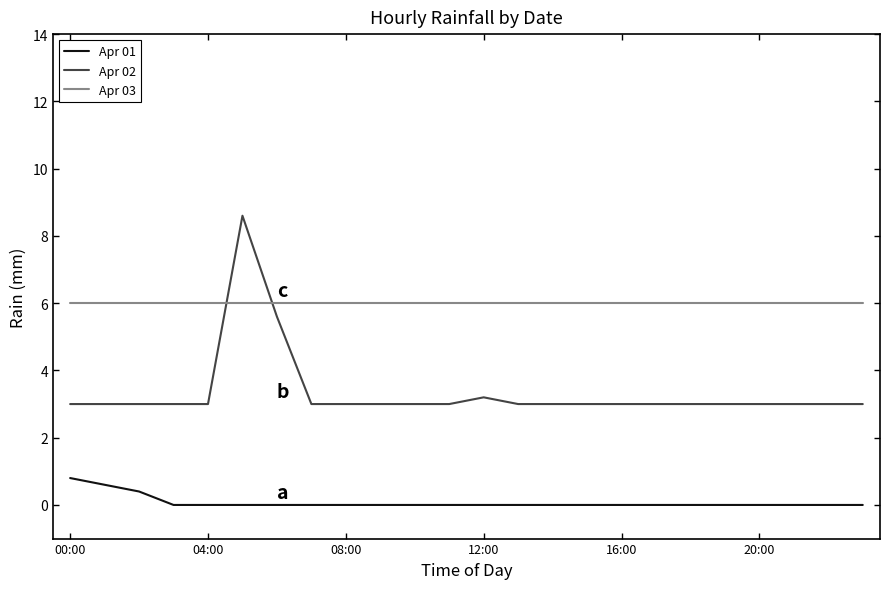

Rank the series by their maximum value, from lowest to highest.

Apr 01, Apr 03, Apr 02